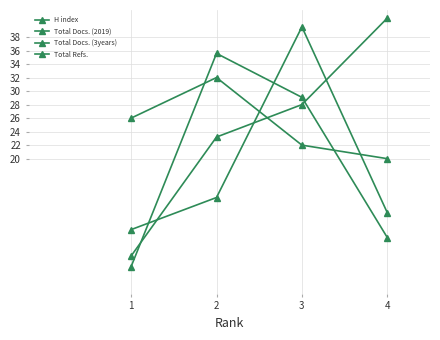

Reading left to right, transcribe all the data shown in this chart.

H index: 1=26.0	2=32.0	3=22.0	4=20.0
Total Docs. (2019): 1=5.6	2=23.2	3=28.0	4=40.8
Total Docs. (3years): 1=9.5	2=14.2	3=39.5	4=12.0
Total Refs.: 1=4.0	2=35.6	3=29.1	4=8.3